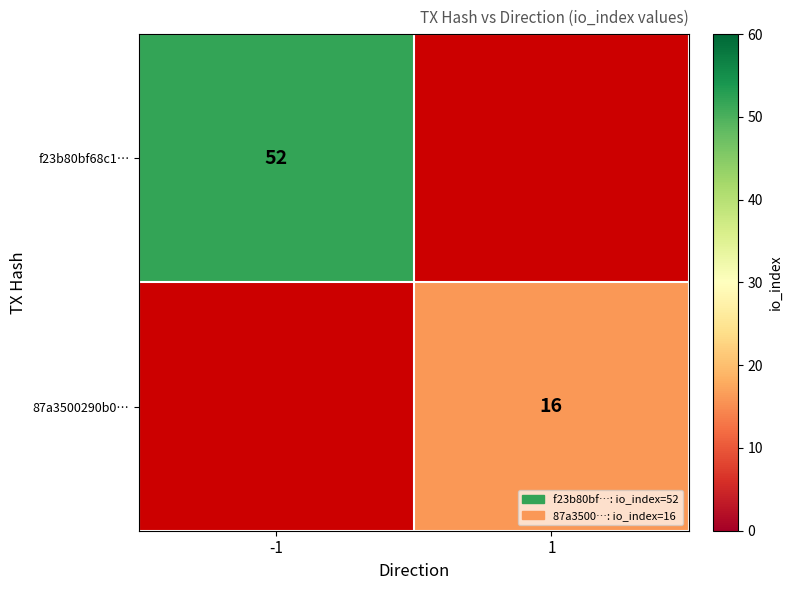

Which label corresponds to the largest value in the chart?

-1